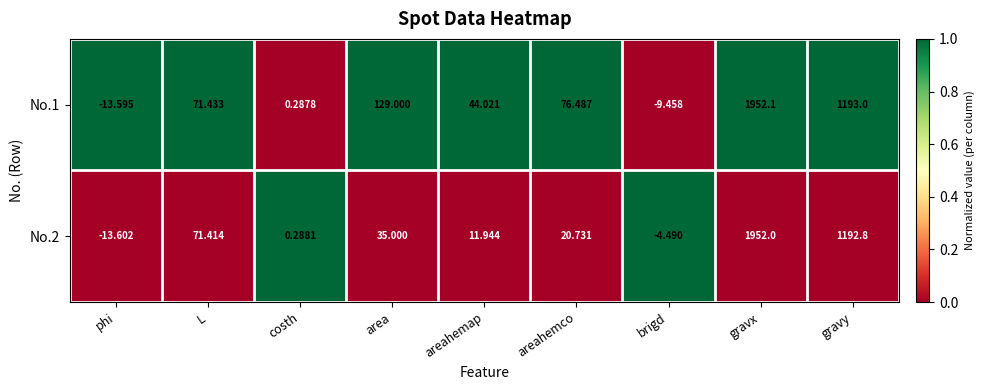

How many categories are shown in the chart?

9